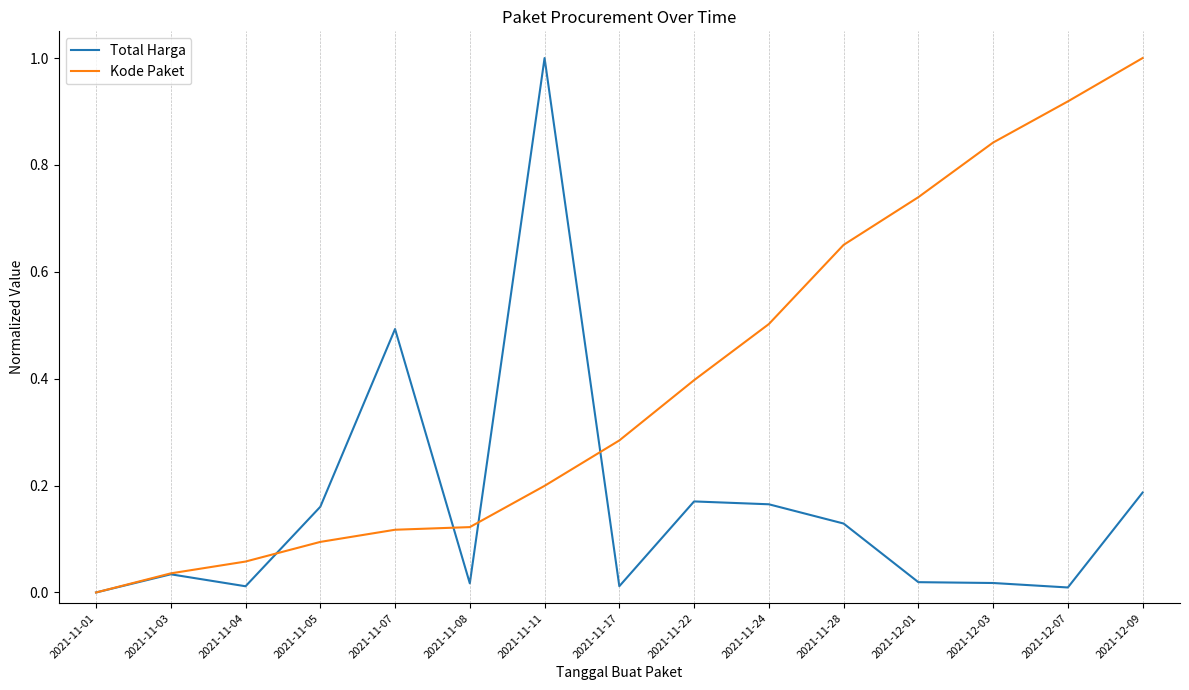

Which series has the largest total across all categories?

Kode Paket